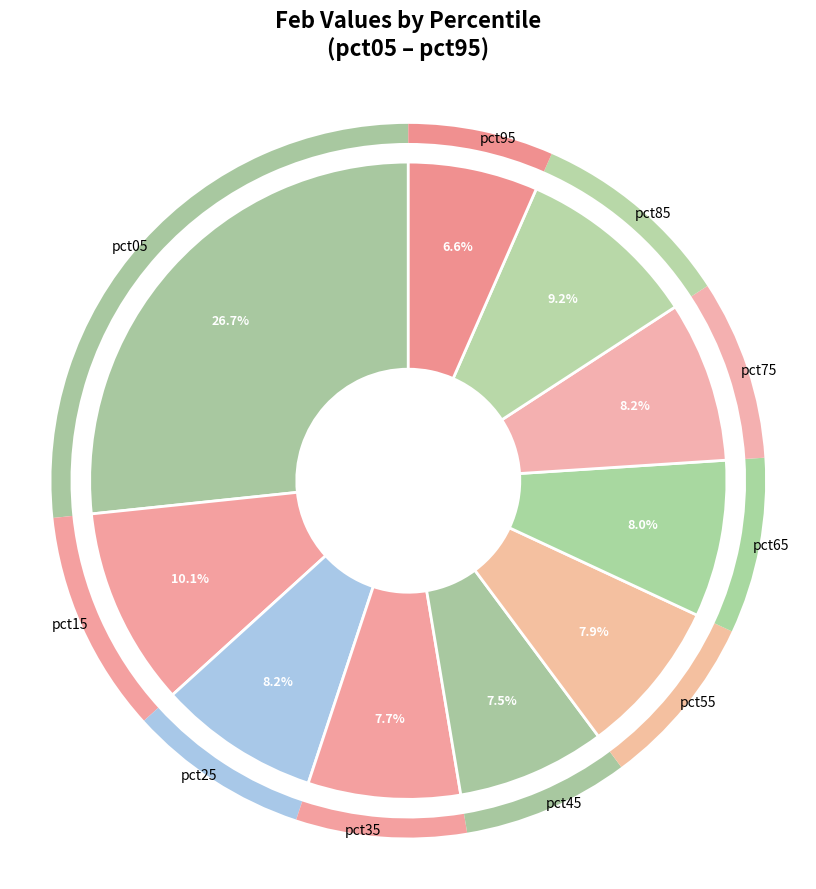

True or false: pct45 accounts for 1% of the total.

False